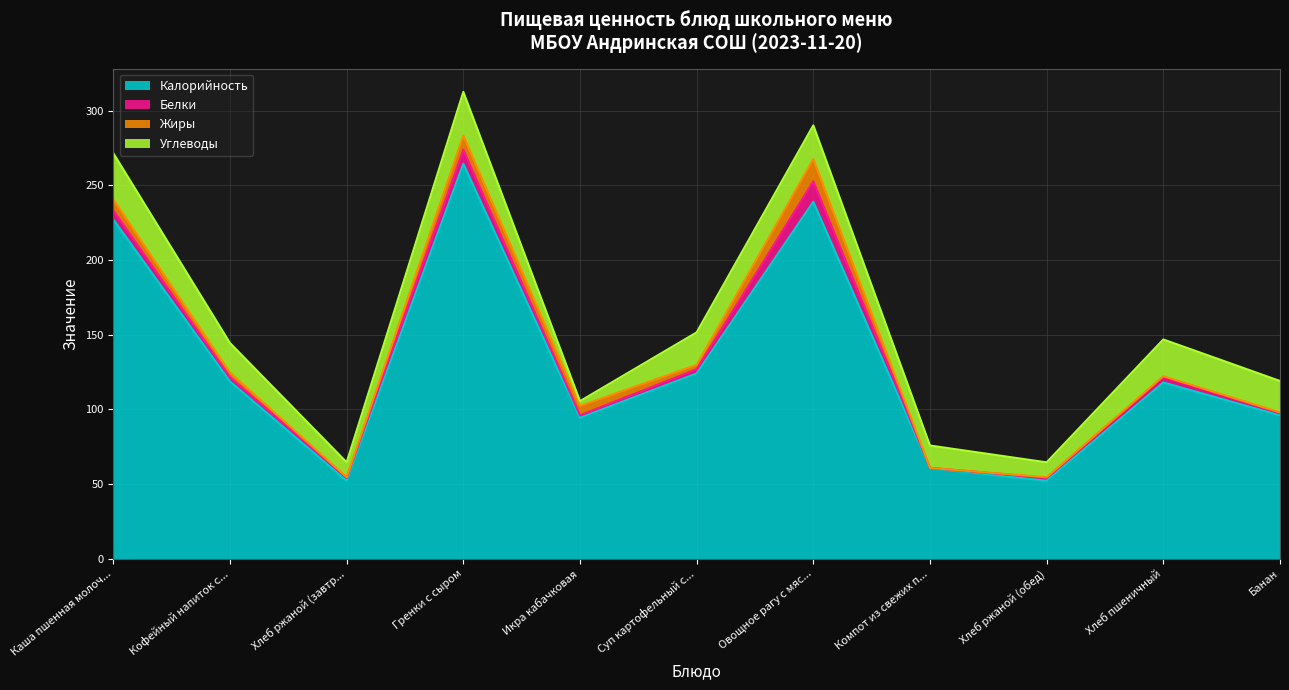

Reading left to right, transcribe all the data shown in this chart.

Калорийность: Каша пшенная молочная жидкая=227.2	Кофейный напиток с молоком=118.7	Хлеб ржаной (завтрак)=52.2	Гренки с сыром=264.5	Икра кабачковая=94.4	Суп картофельный с макаронными изделиями=124.1	Овощное рагу с мясом=239.0	Компот из свежих плодов=60.6	Хлеб ржаной (обед)=52.2	Хлеб пшеничный=118.0	Банан=96.0
Белки: Каша пшенная молочная жидкая=6.0	Кофейный напиток с молоком=2.8	Хлеб ржаной (завтрак)=2.0	Гренки с сыром=9.4	Икра кабачковая=1.6	Суп картофельный с макаронными изделиями=2.8	Овощное рагу с мясом=13.7	Компот из свежих плодов=0.2	Хлеб ржаной (обед)=2.0	Хлеб пшеничный=3.8	Банан=1.5
Жиры: Каша пшенная молочная жидкая=7.3	Кофейный напиток с молоком=3.2	Хлеб ржаной (завтрак)=0.4	Гренки с сыром=9.5	Икра кабачковая=6.3	Суп картофельный с макаронными изделиями=2.9	Овощное рагу с мясом=14.9	Компот из свежих плодов=0.0	Хлеб ржаной (обед)=0.4	Хлеб пшеничный=0.4	Банан=0.5
Углеводы: Каша пшенная молочная жидкая=31.0	Кофейный напиток с молоком=19.7	Хлеб ржаной (завтрак)=10.0	Гренки с сыром=29.1	Икра кабачковая=3.2	Суп картофельный с макаронными изделиями=21.8	Овощное рагу с мясом=22.6	Компот из свежих плодов=15.0	Хлеб ржаной (обед)=10.0	Хлеб пшеничный=24.6	Банан=21.0